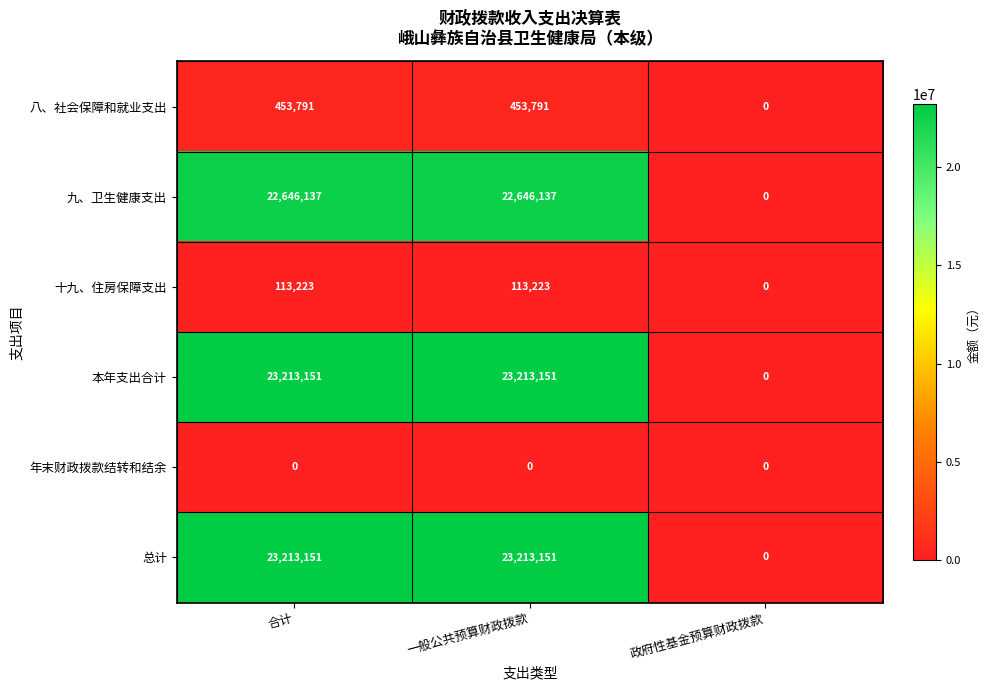

What is the sum of the 九、卫生健康支出 values at 政府性基金预算财政拨款 and 一般公共预算财政拨款?

22646137